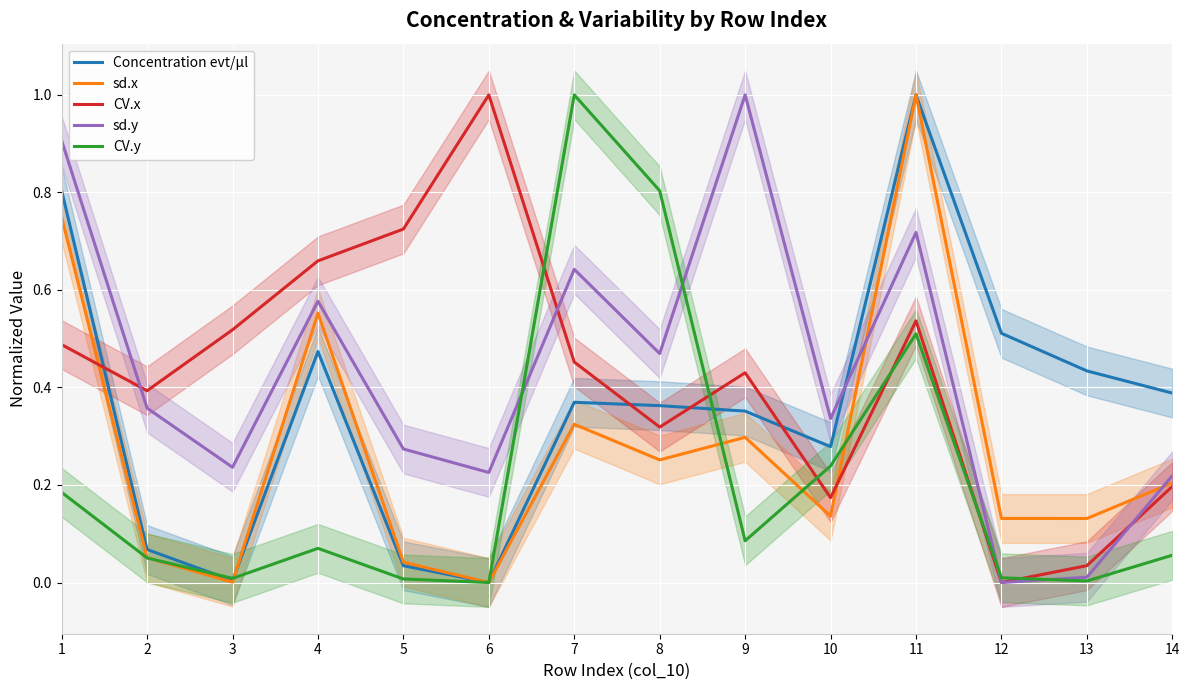

At which category does the chart reach its peak across all series?

11